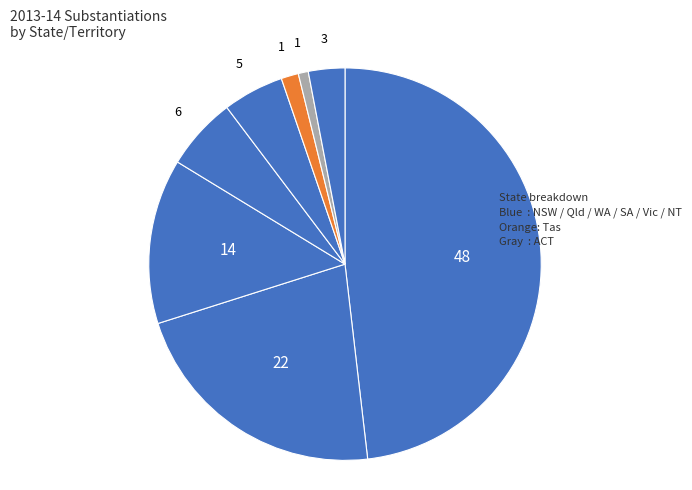

How many segments does this pie chart have?

8